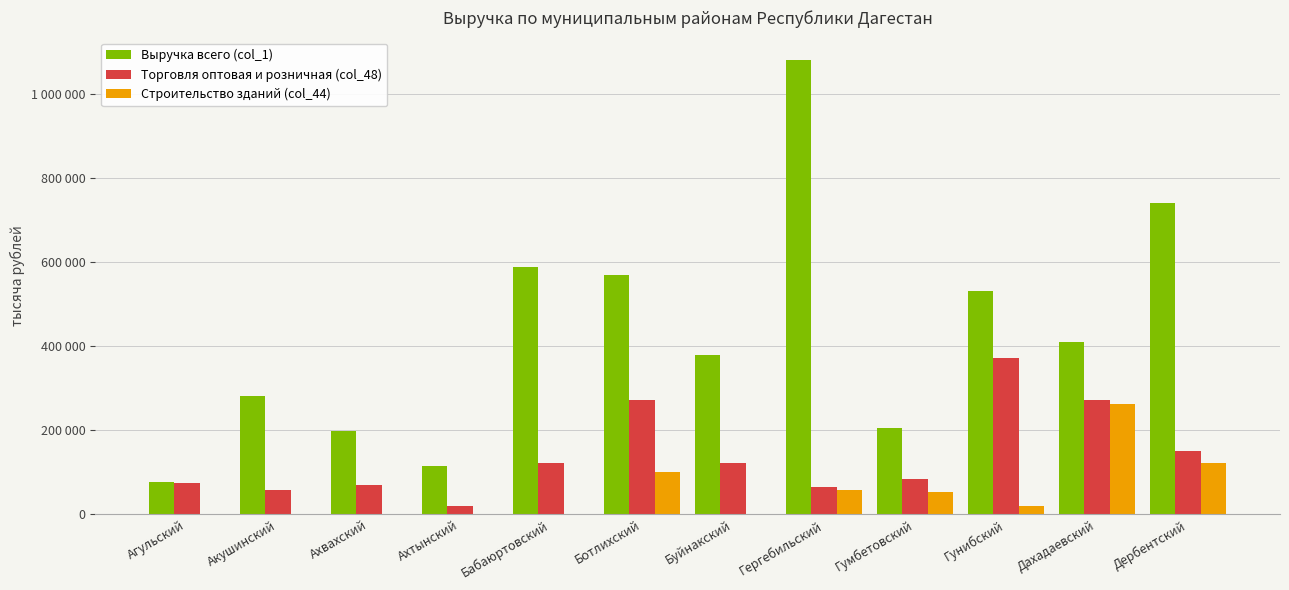

Are the bars grouped side by side (vs. stacked)?

Yes